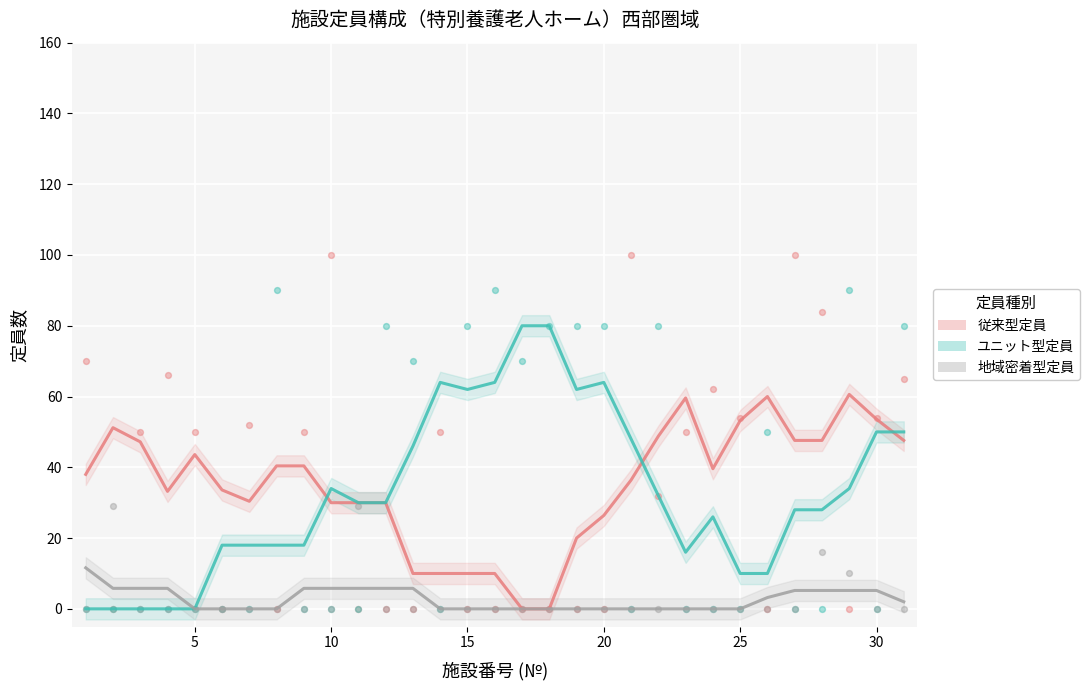

What are all the series names shown in the legend?

従来型定員, ユニット型定員, 地域密着型定員